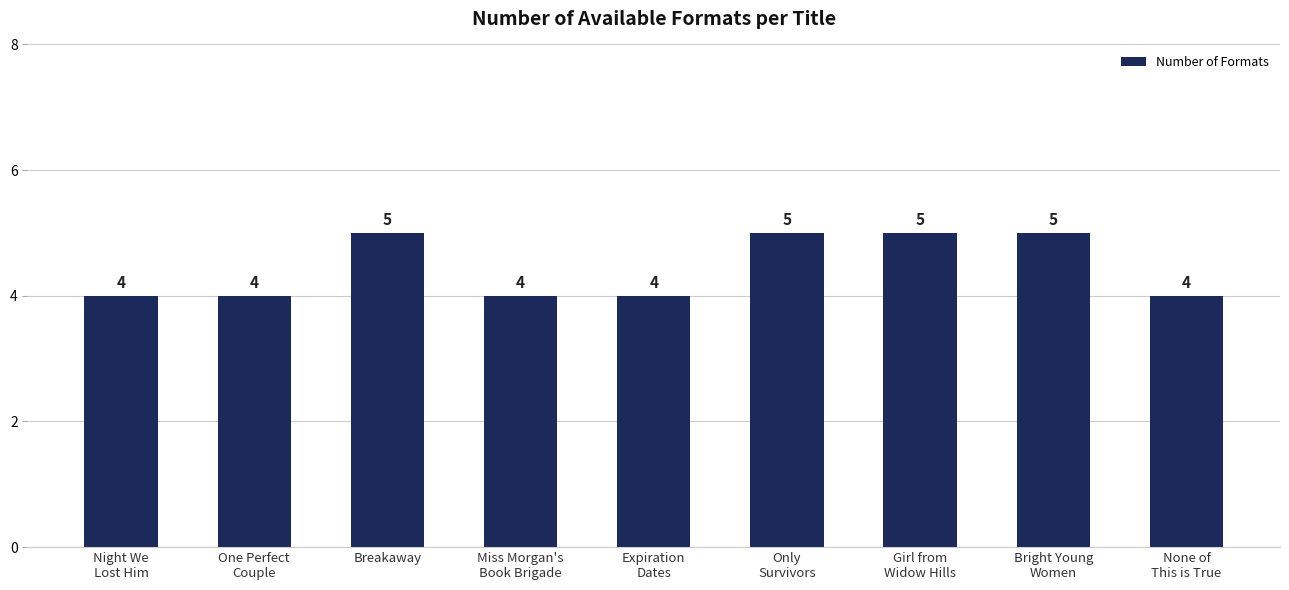

Is it true that the value at Miss Morgan's
Book Brigade is 1?

False